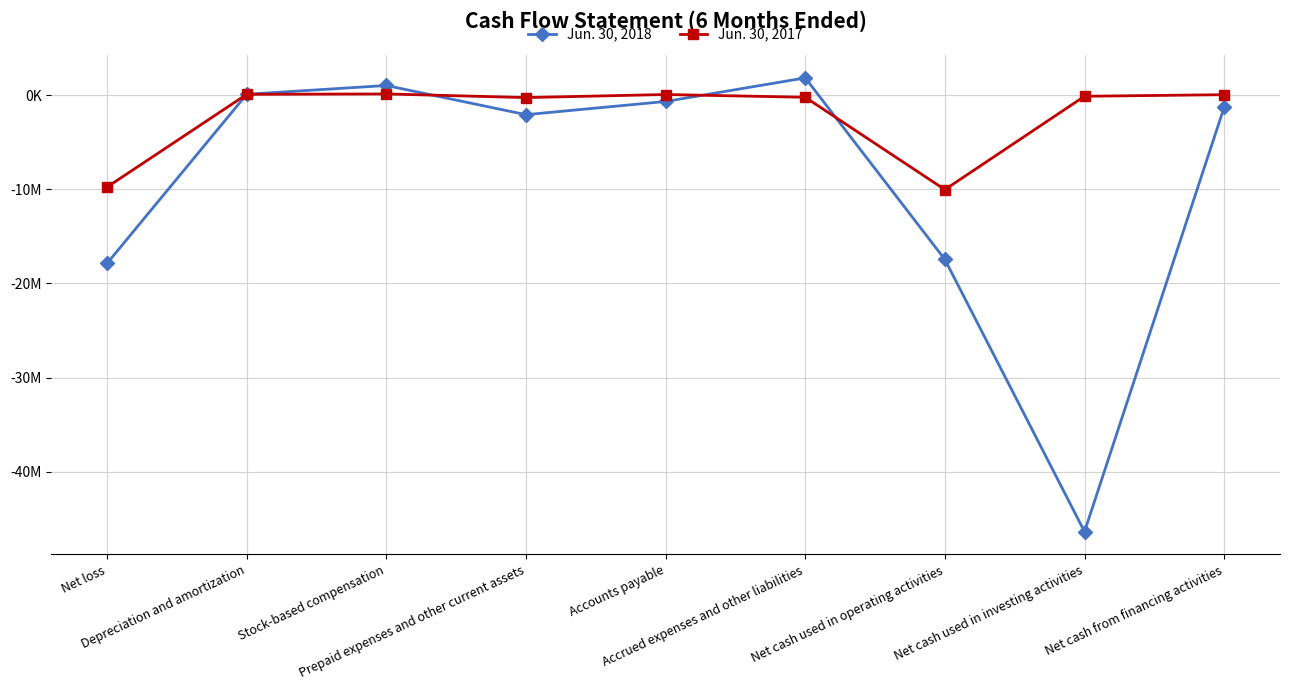

What are all the series names shown in the legend?

Jun. 30, 2018, Jun. 30, 2017